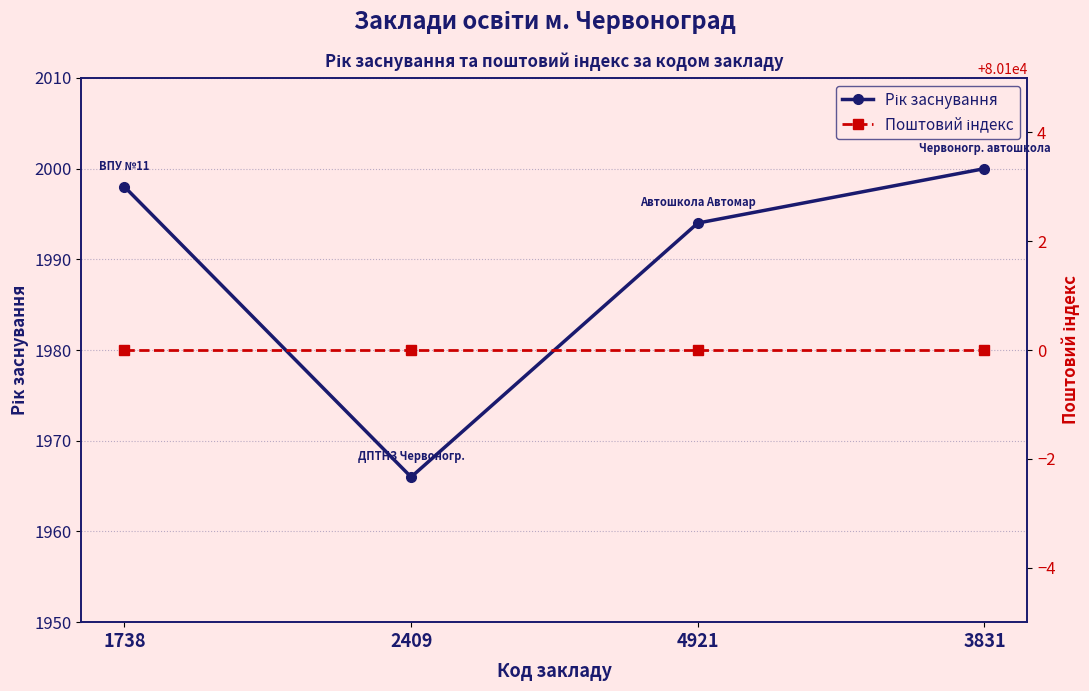

True or false: Поштовий індекс and Рік заснування intersect in this chart.

False